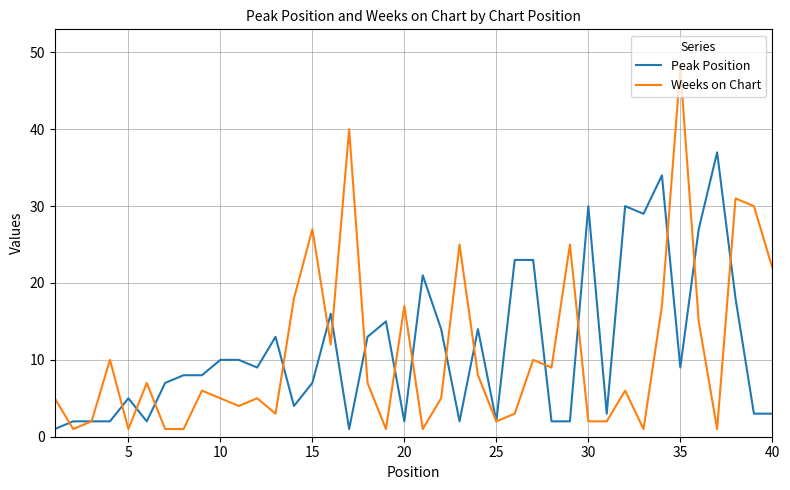

Rank the series by their maximum value, from lowest to highest.

Peak Position, Weeks on Chart